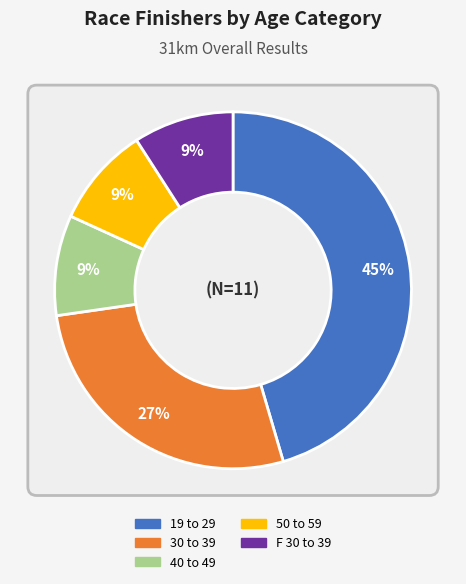

Does any single category account for the majority?

No